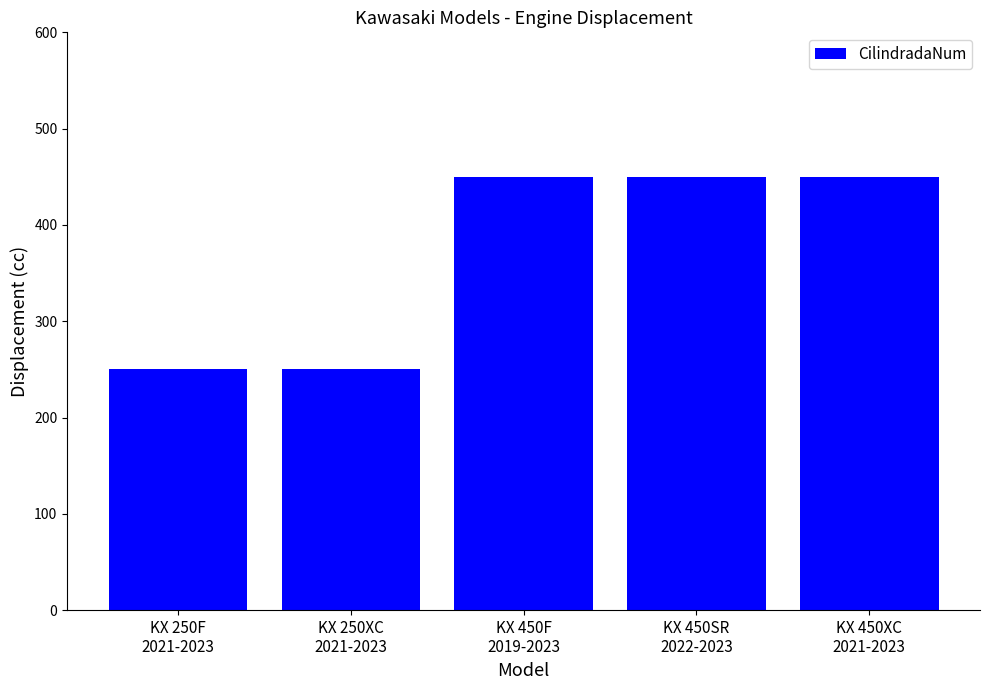

What is the label of the 5th bar from the right?

KX 250F
2021-2023